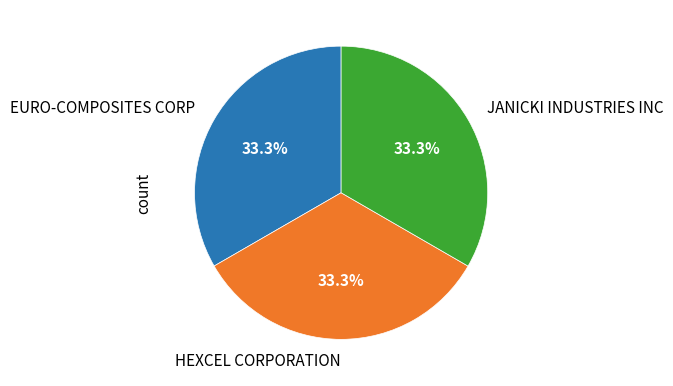

True or false: HEXCEL CORPORATION accounts for 23% of the total.

False